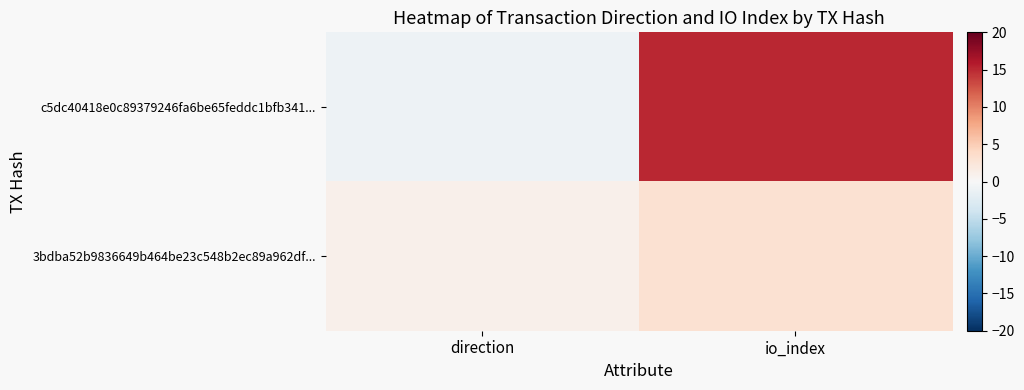

What is the smallest value displayed?

-1